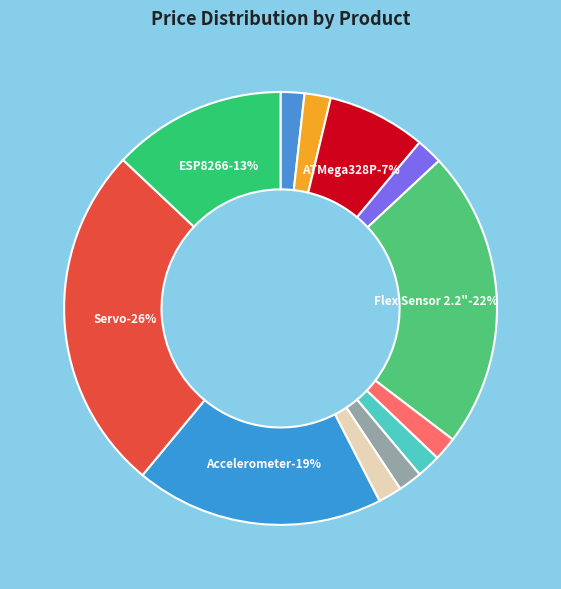

Is the sum of Resistor 100 and Crystal 16MHz greater than half?

No